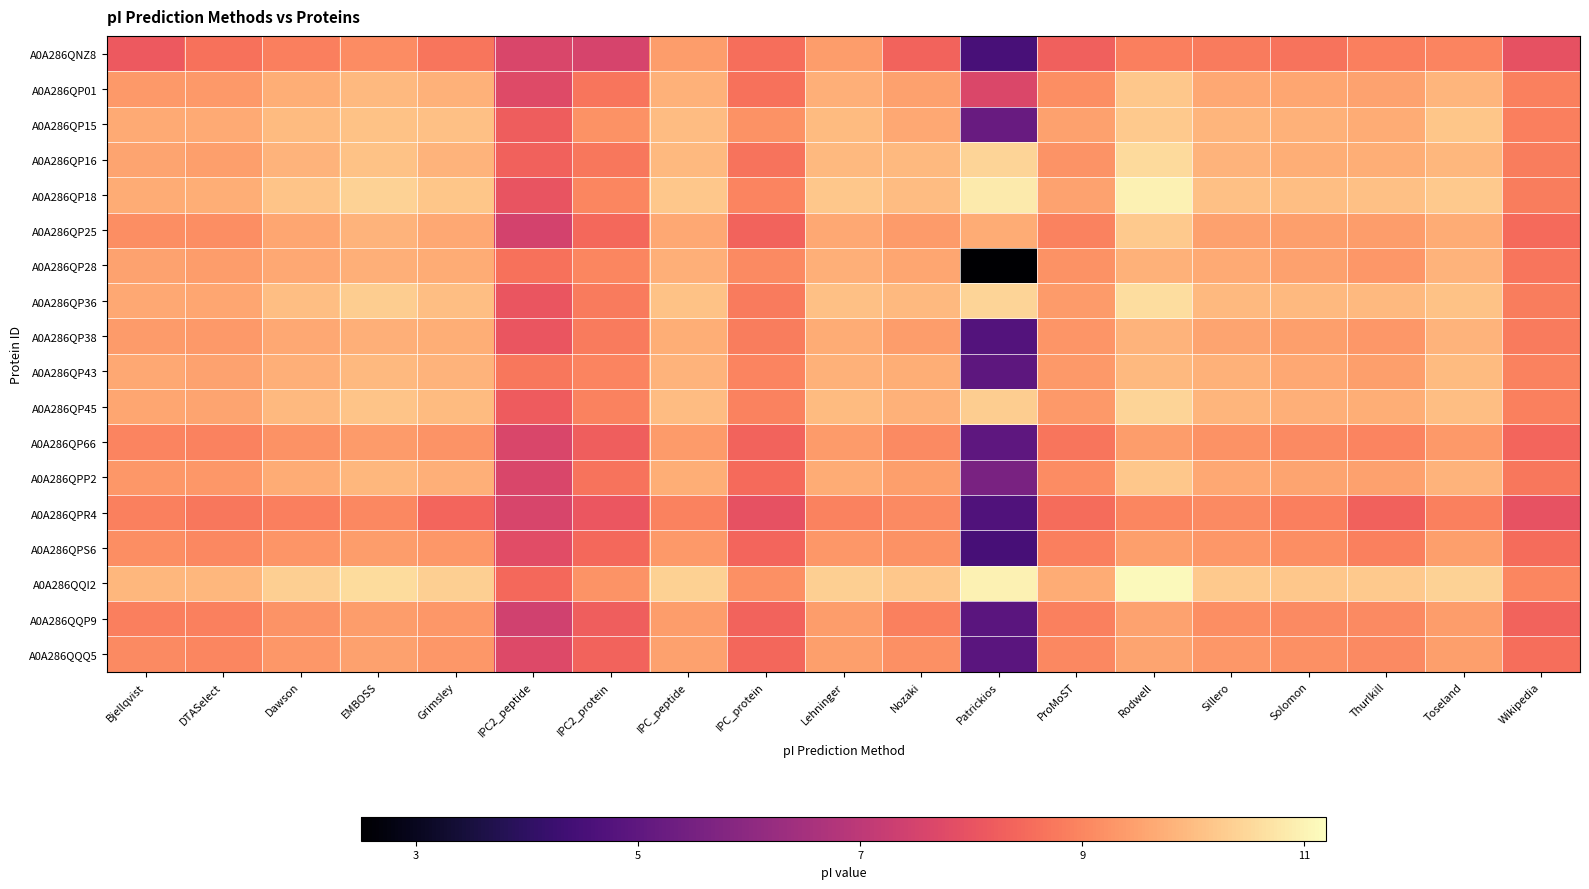

What is the total value across all series at Patrickios?

121.8